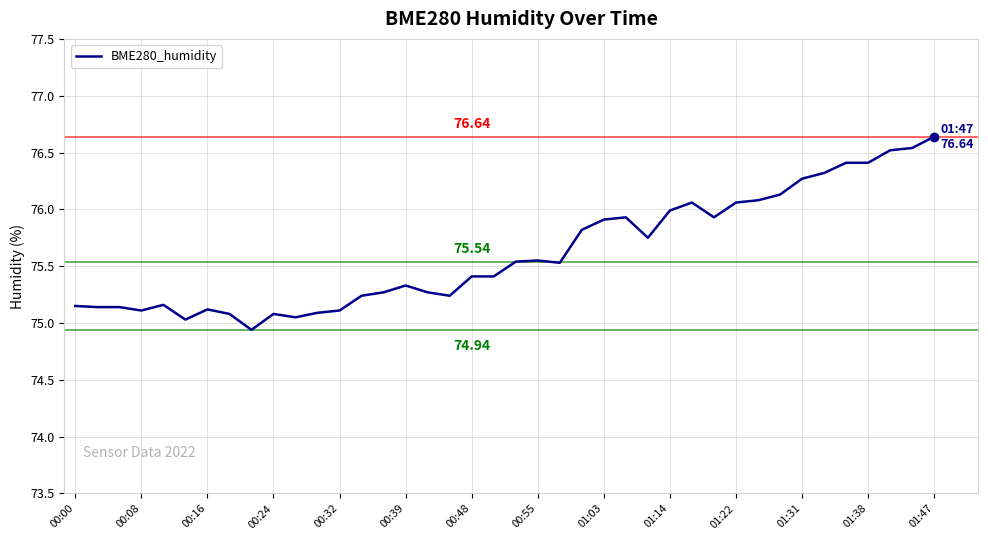

What is the difference between the maximum and minimum values?

1.7